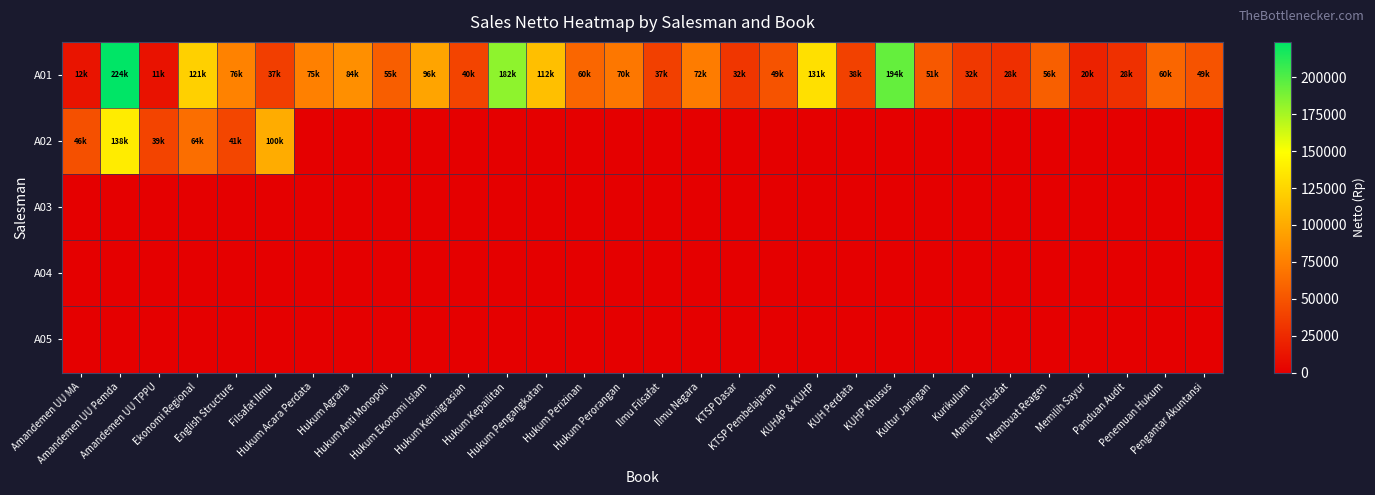

Between Filsafat Ilmu and Hukum Pengangkatan, which is larger?

Hukum Pengangkatan